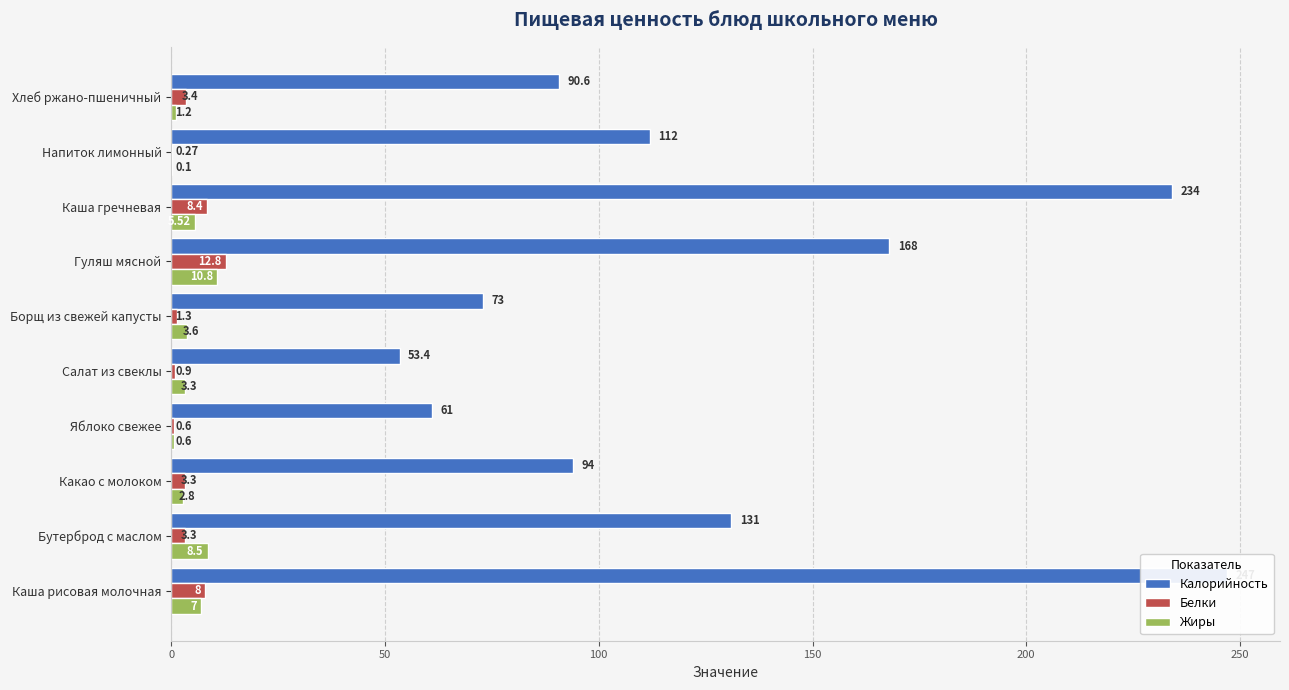

What are all the series names shown in the legend?

Калорийность, Белки, Жиры